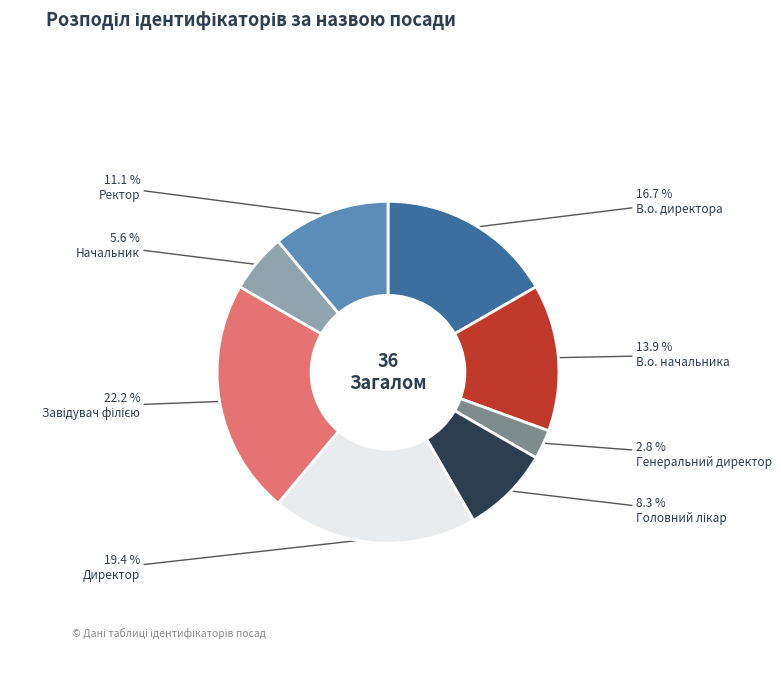

Between В.о. начальника and В.о. директора, which is larger?

В.о. директора